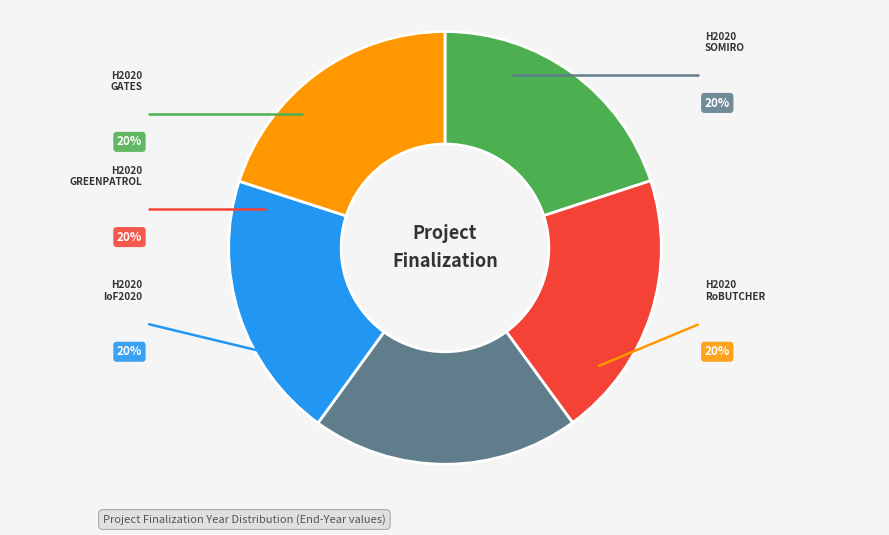

Is there any slice that represents more than half of the pie?

No